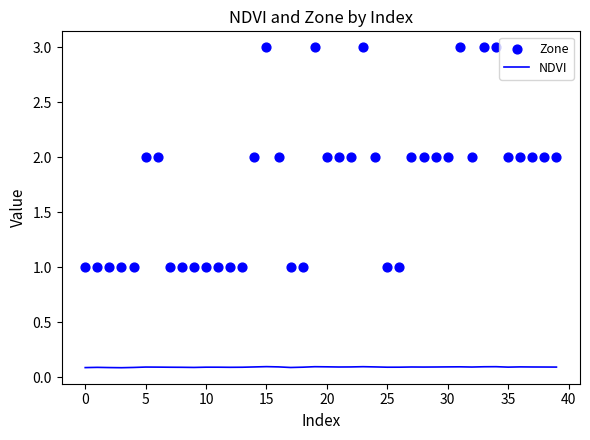

Which series has the largest total across all categories?

Zone